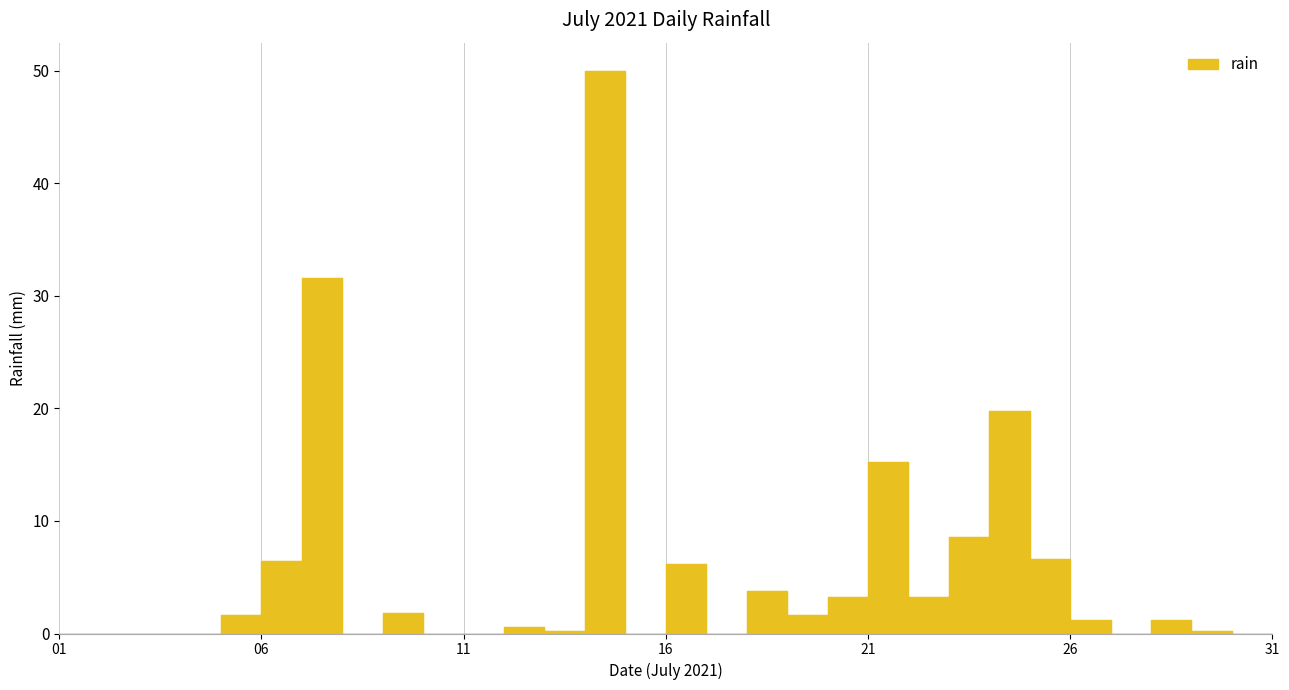

Reading left to right, extract all data points from this chart.

0.0	0.0	0.0	0.0	1.6	6.4	31.6	0.0	1.8	0.0	0.0	0.6	0.2	50.0	0.0	6.2	0.0	3.8	1.6	3.2	15.2	3.2	8.6	19.8	6.6	1.2	0.0	1.2	0.2	0.0	0.0